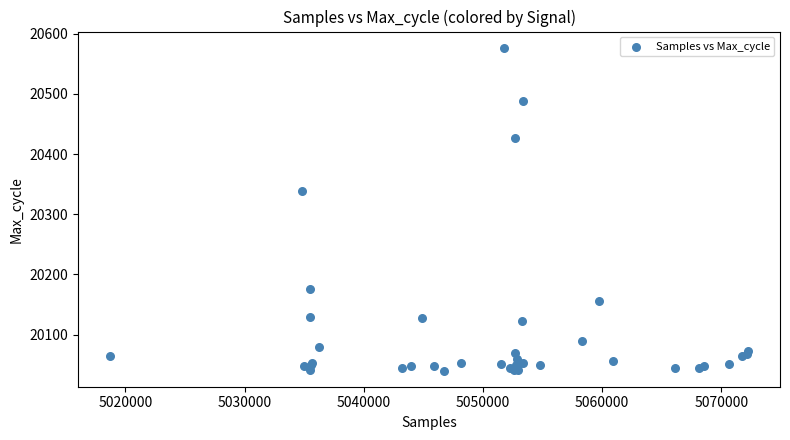

What Y value in the scatter plot is closest to 20308?

20338